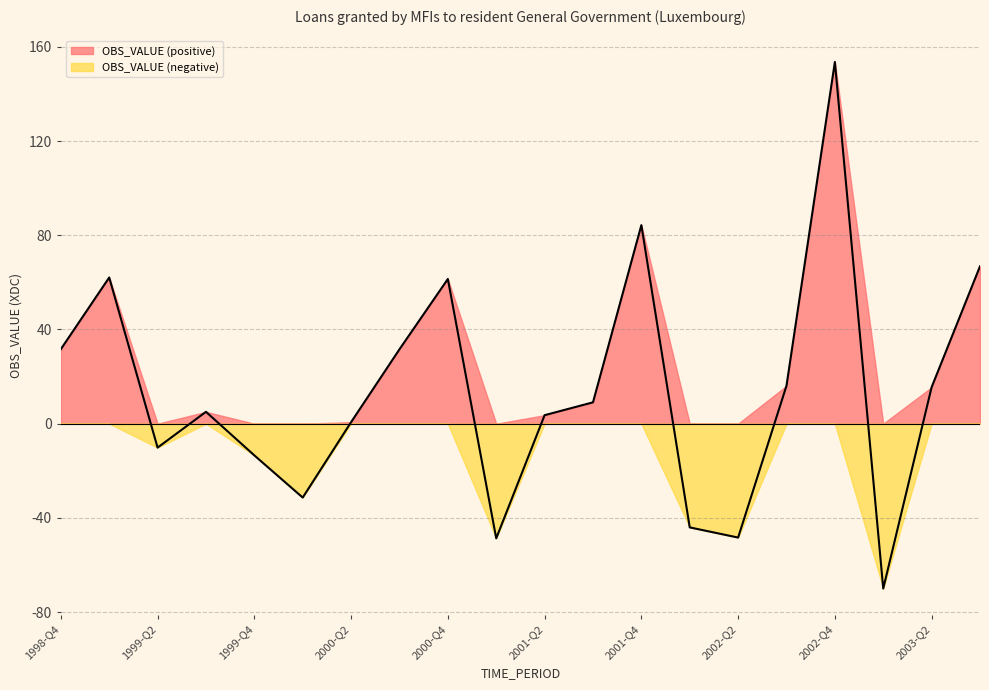

How many lines are shown in the chart?

2